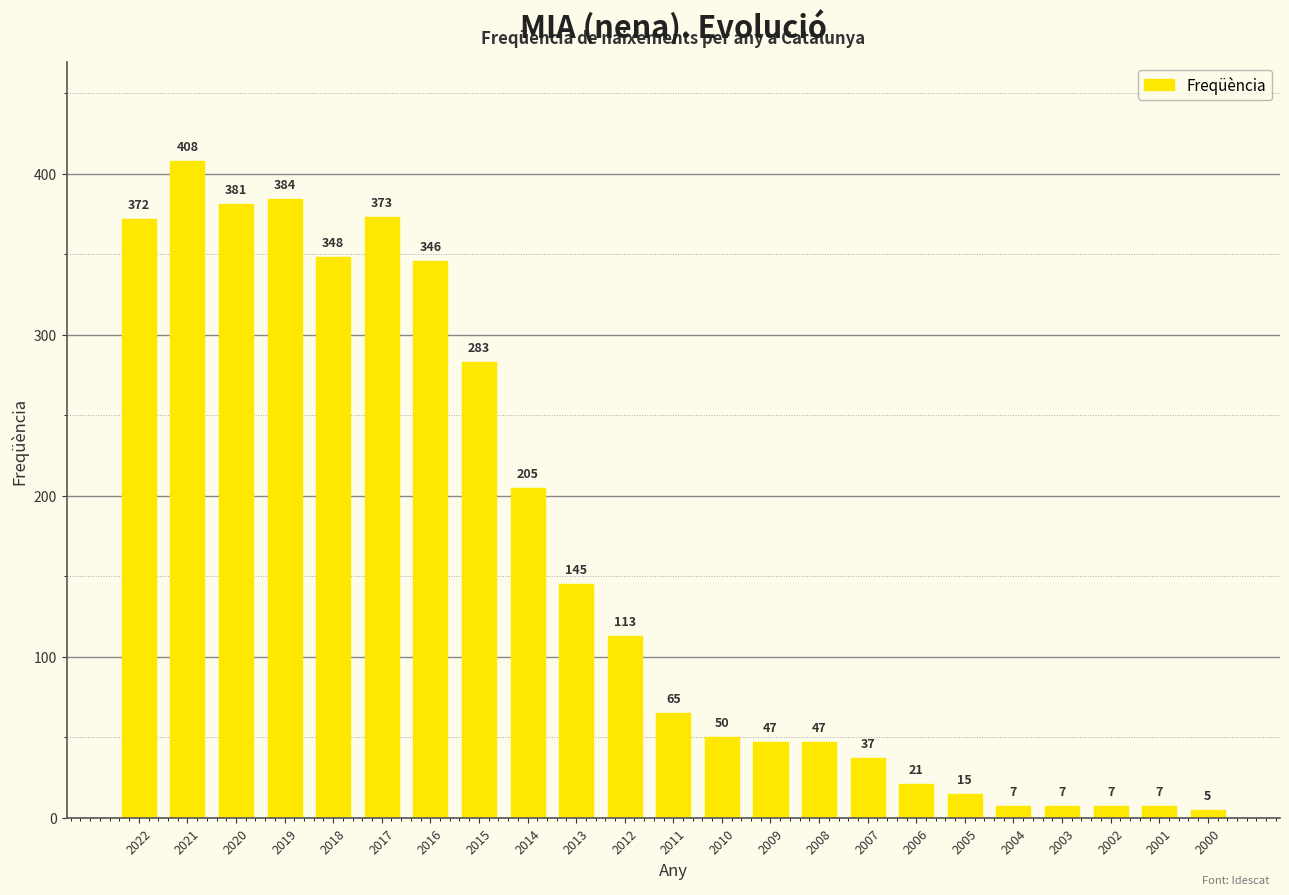

The value at 2006 is 21. True or false?

True